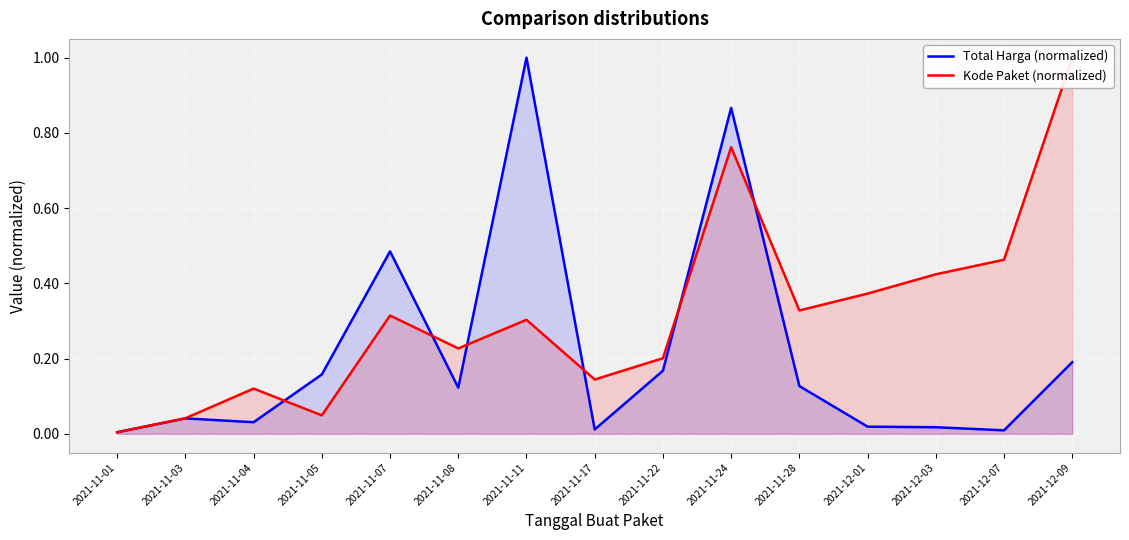

Reading right to left, extract all data points from this chart.

Total Harga (normalized): 0.2	0.0	0.0	0.0	0.1	0.9	0.2	0.0	1.0	0.1	0.5	0.2	0.0	0.0	0.0
Kode Paket (normalized): 1.0	0.5	0.4	0.4	0.3	0.8	0.2	0.1	0.3	0.2	0.3	0.0	0.1	0.0	0.0